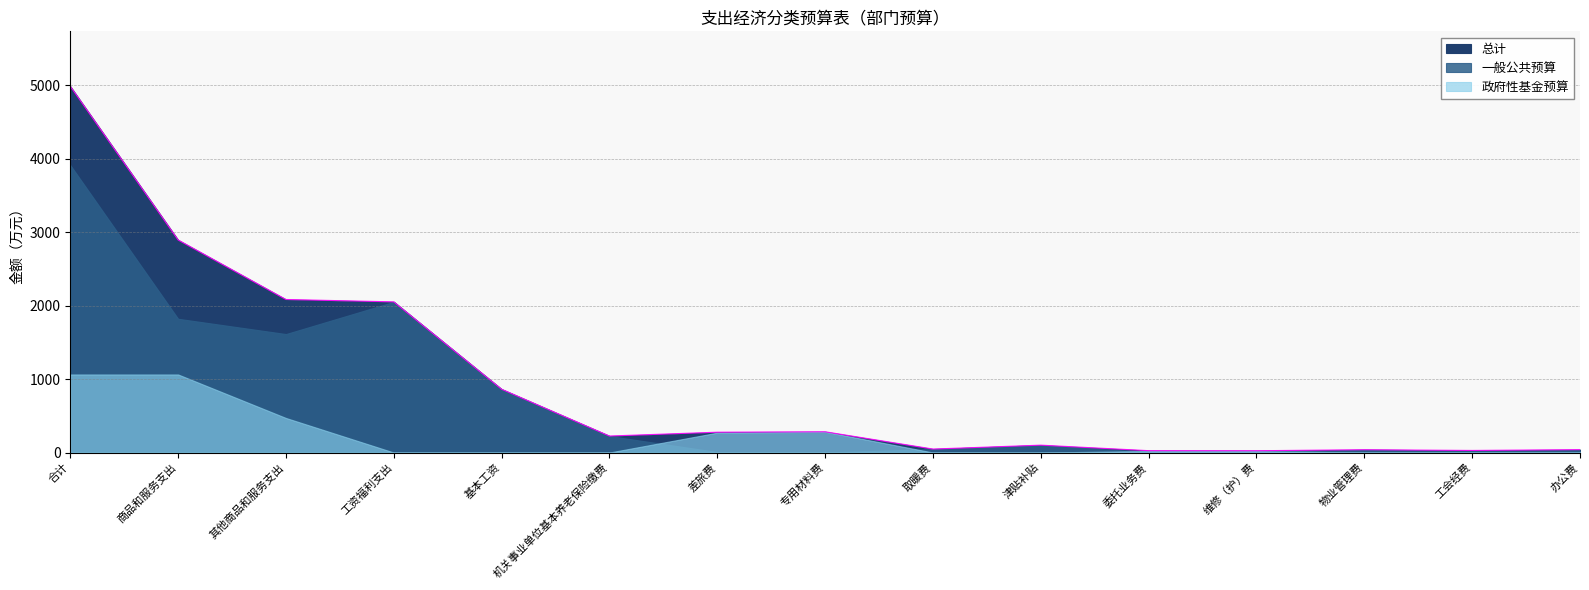

Rank the series by their average value, from highest to lowest.

总计, 一般公共预算, 政府性基金预算